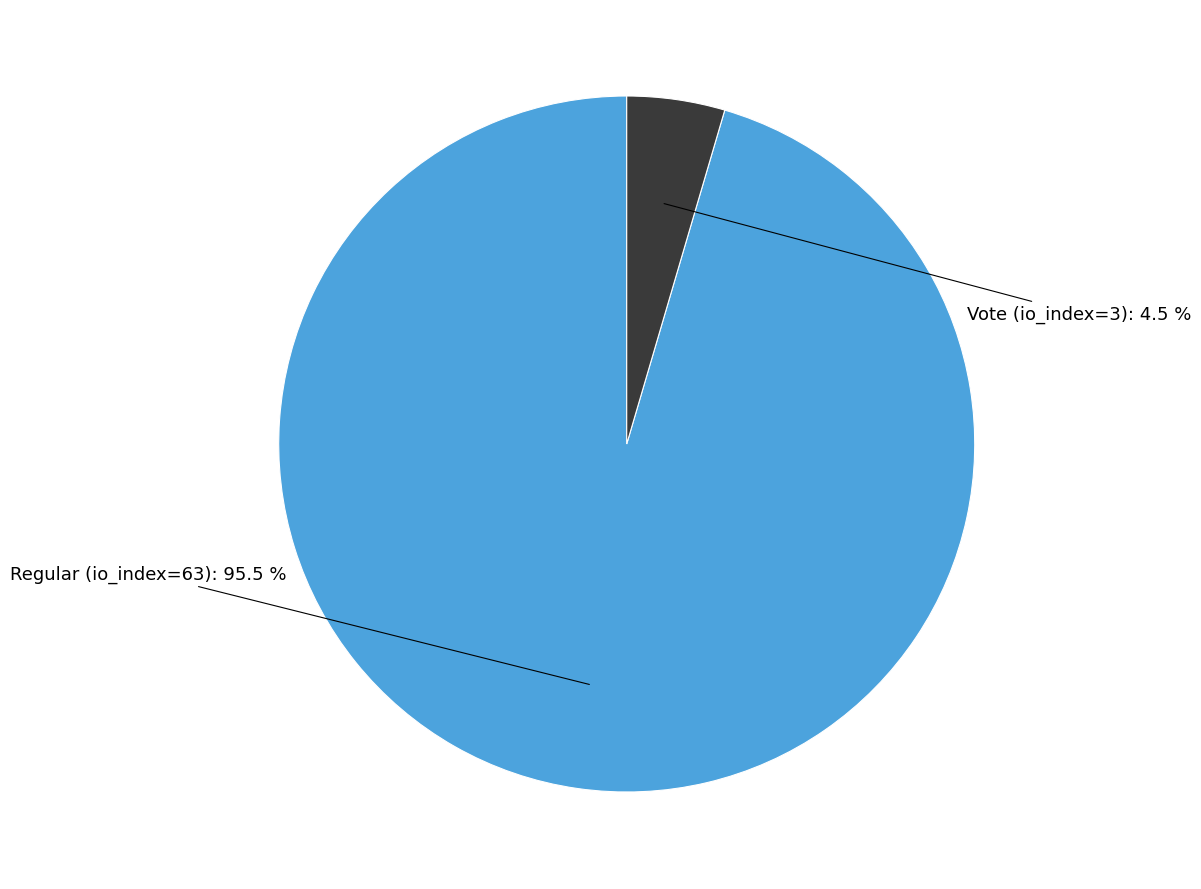

To the nearest percent, what is the difference between the largest and smallest slice percentages?

91%